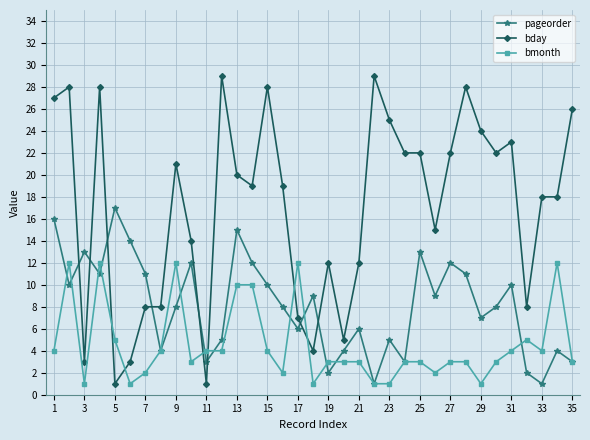

Which series has the widest spread of values?

bday